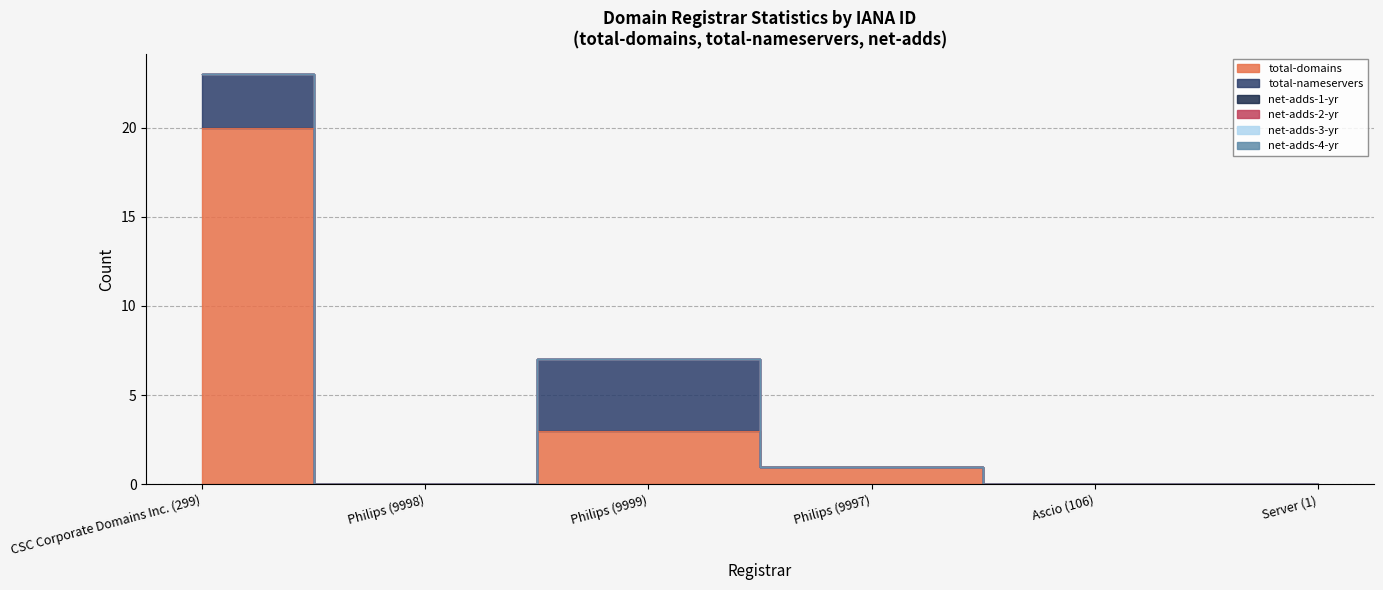

Between Server (1) and Philips (9997), which is larger?

Philips (9997)